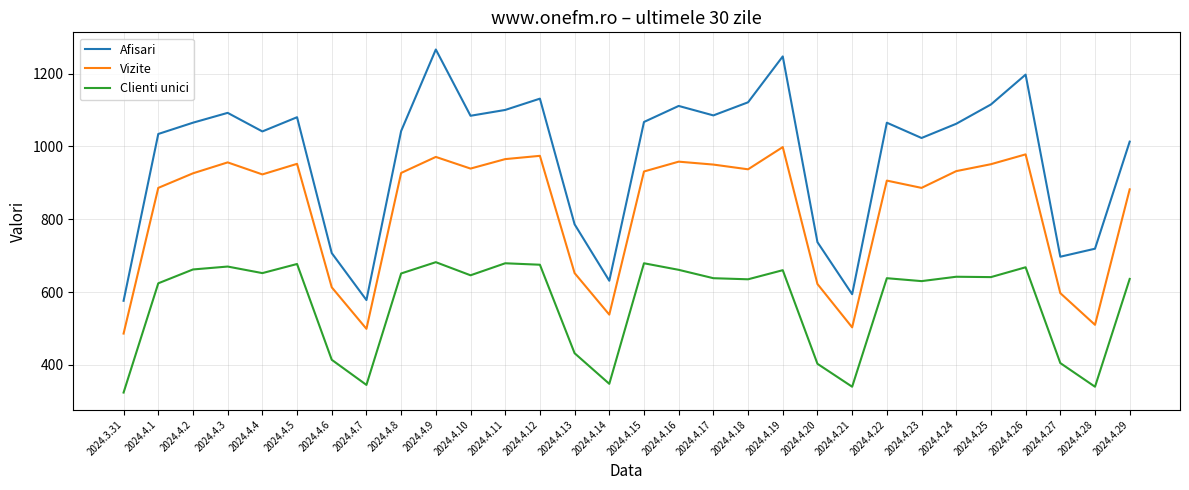

True or false: Afisari has a value of 1888 at 2024.4.19.

False